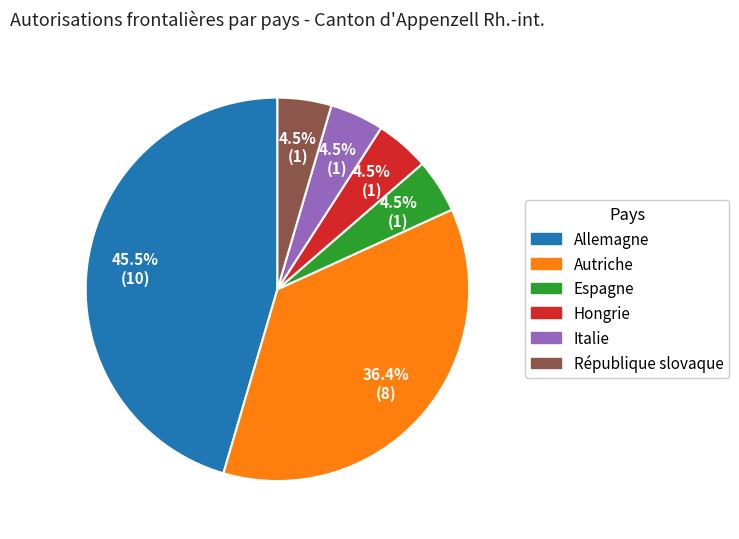

True or false: Autriche accounts for 46% of the total.

False